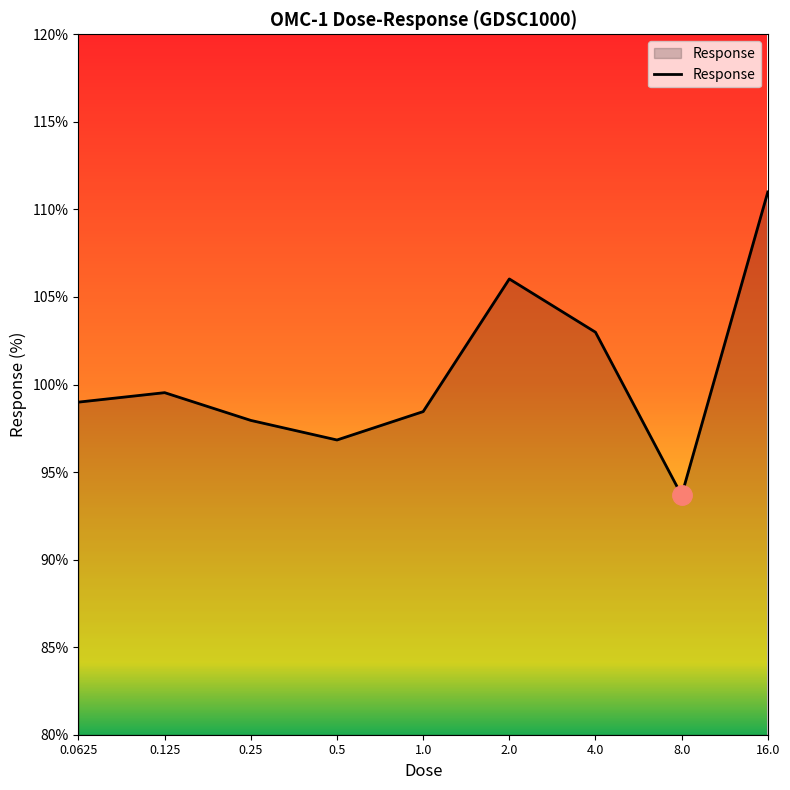

True or false: the data has more than 1 interior local peaks.

True